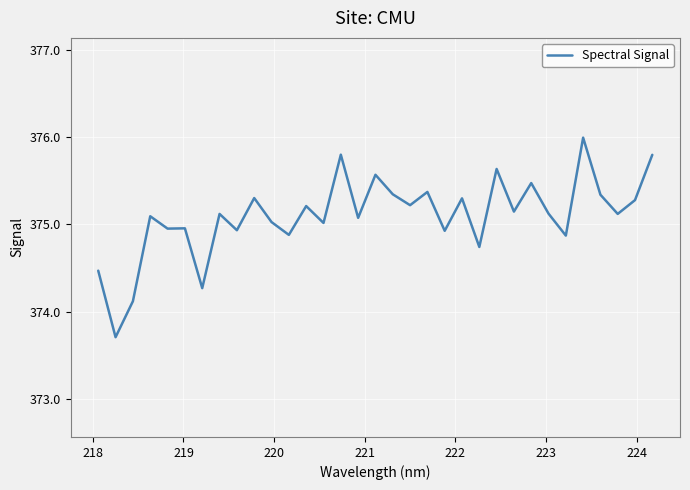

What is the minimum value shown in the chart?

373.7